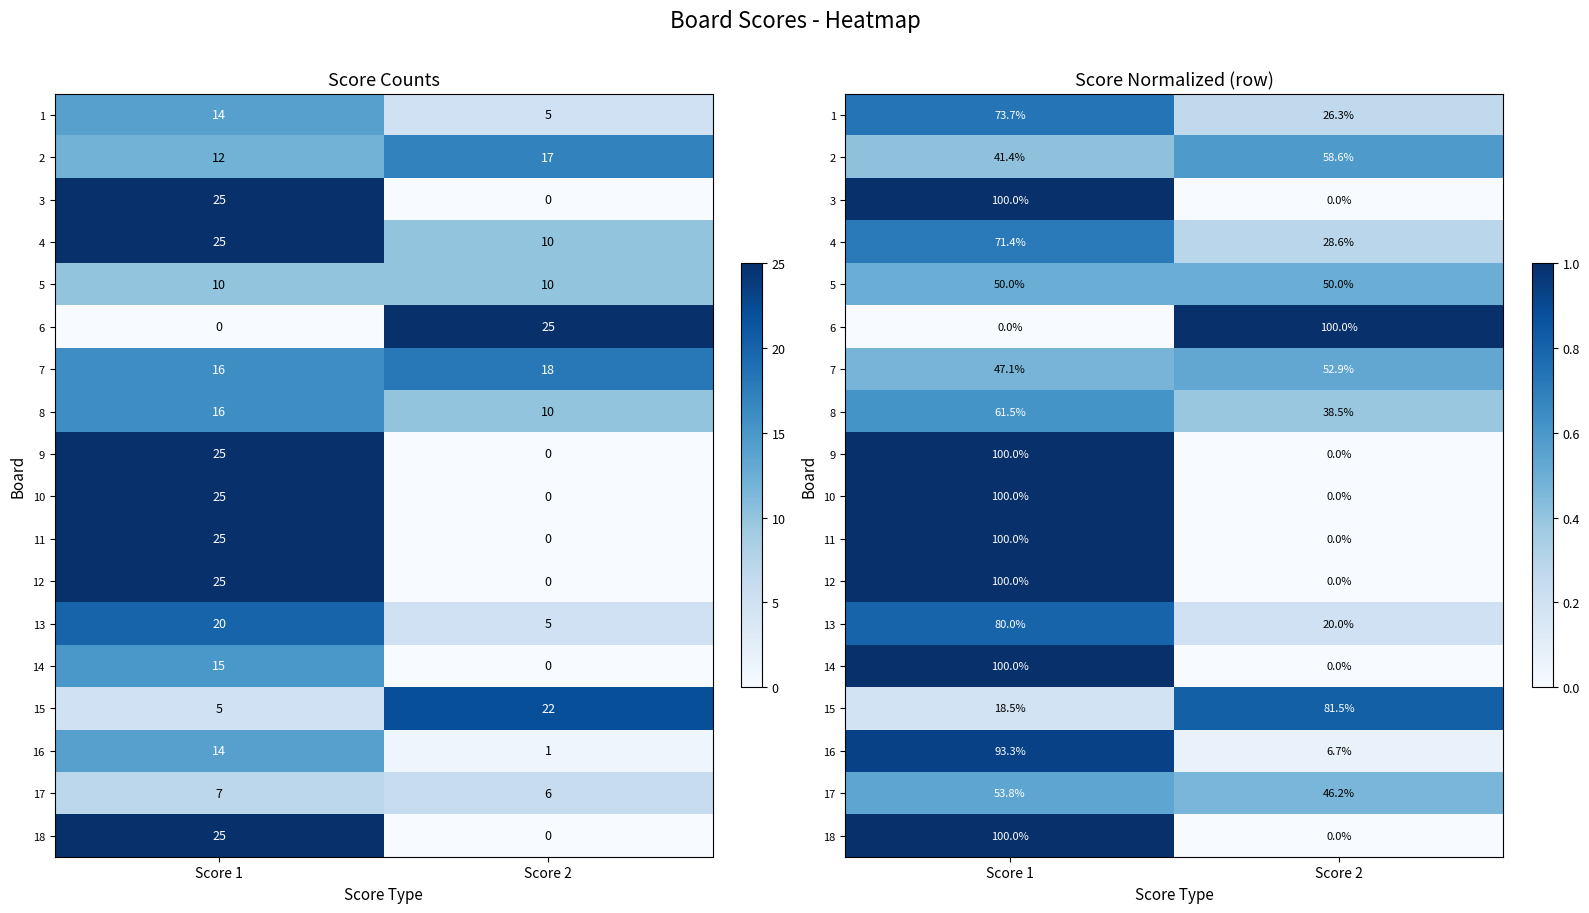

At which category does the chart reach its minimum across all series?

Score 2